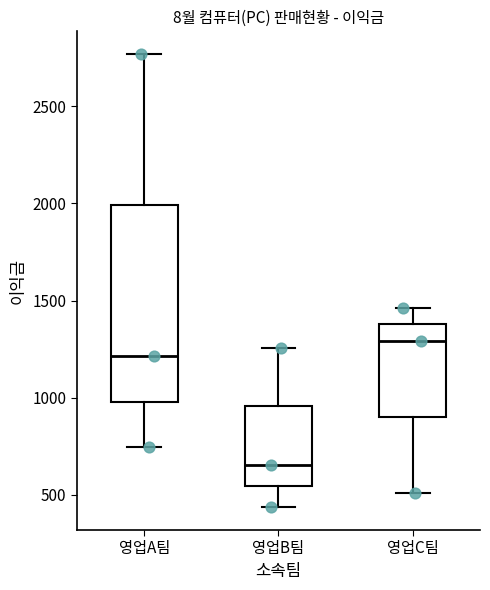

Which box's median line is the lowest?

영업B팀